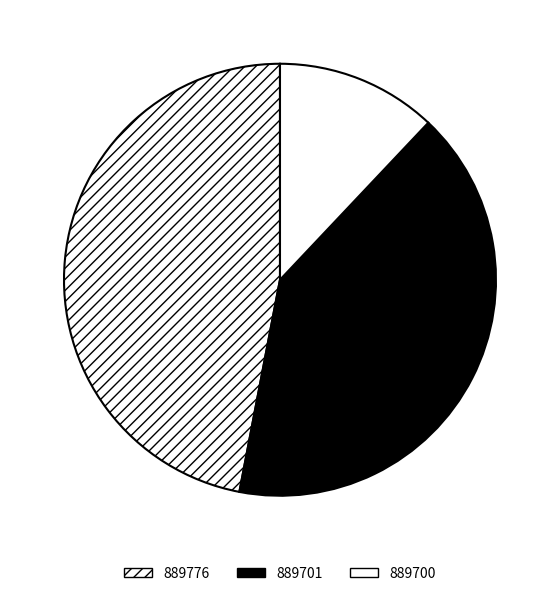

Does any single category account for the majority?

No